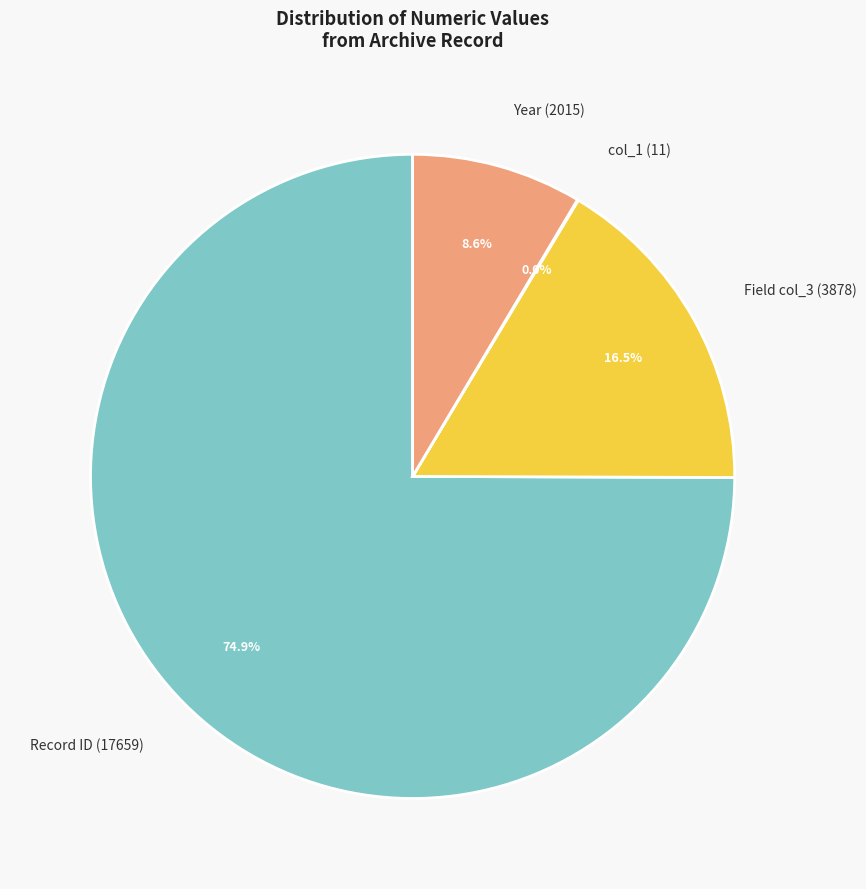

Do Record ID (17659) and Field col_3 (3878) together represent more than half of the pie?

Yes